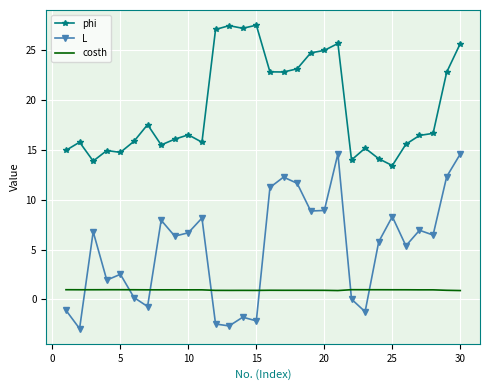

Which series has the largest total across all categories?

phi